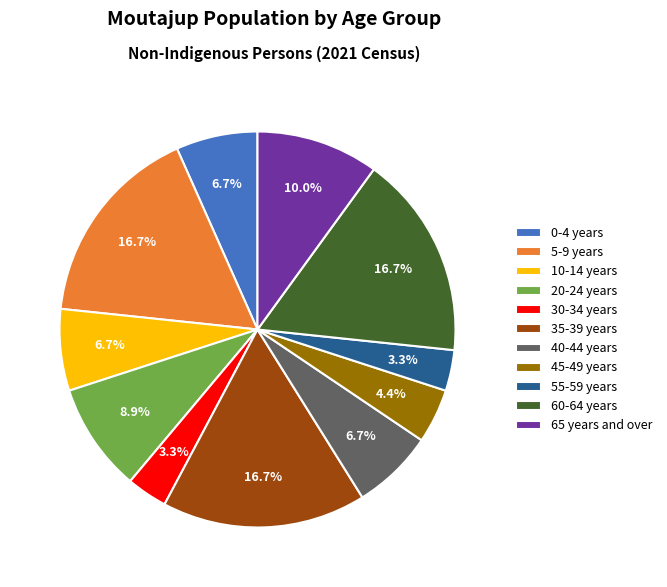

To the nearest percent, what is the combined percentage of 5-9 years and 0-4 years?

23%